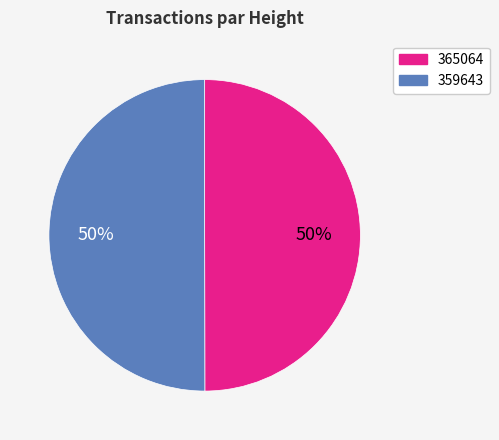

True or false: 359643 accounts for 50% of the total.

True